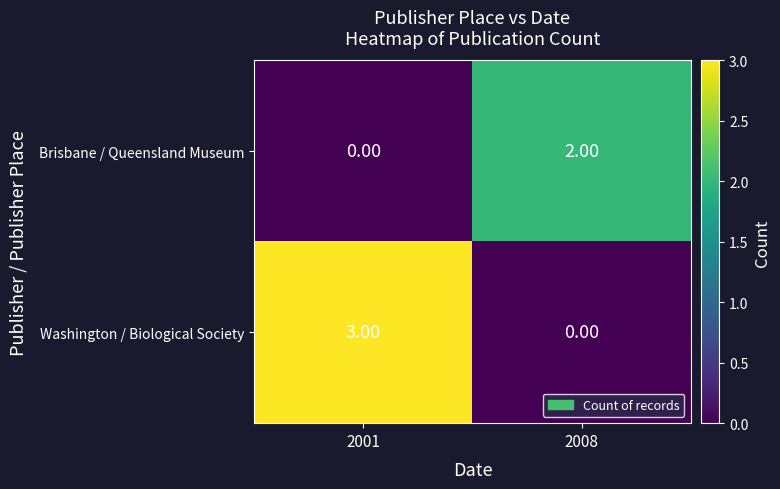

List the labels in order of Brisbane / Queensland Museum value, largest first.

2008, 2001